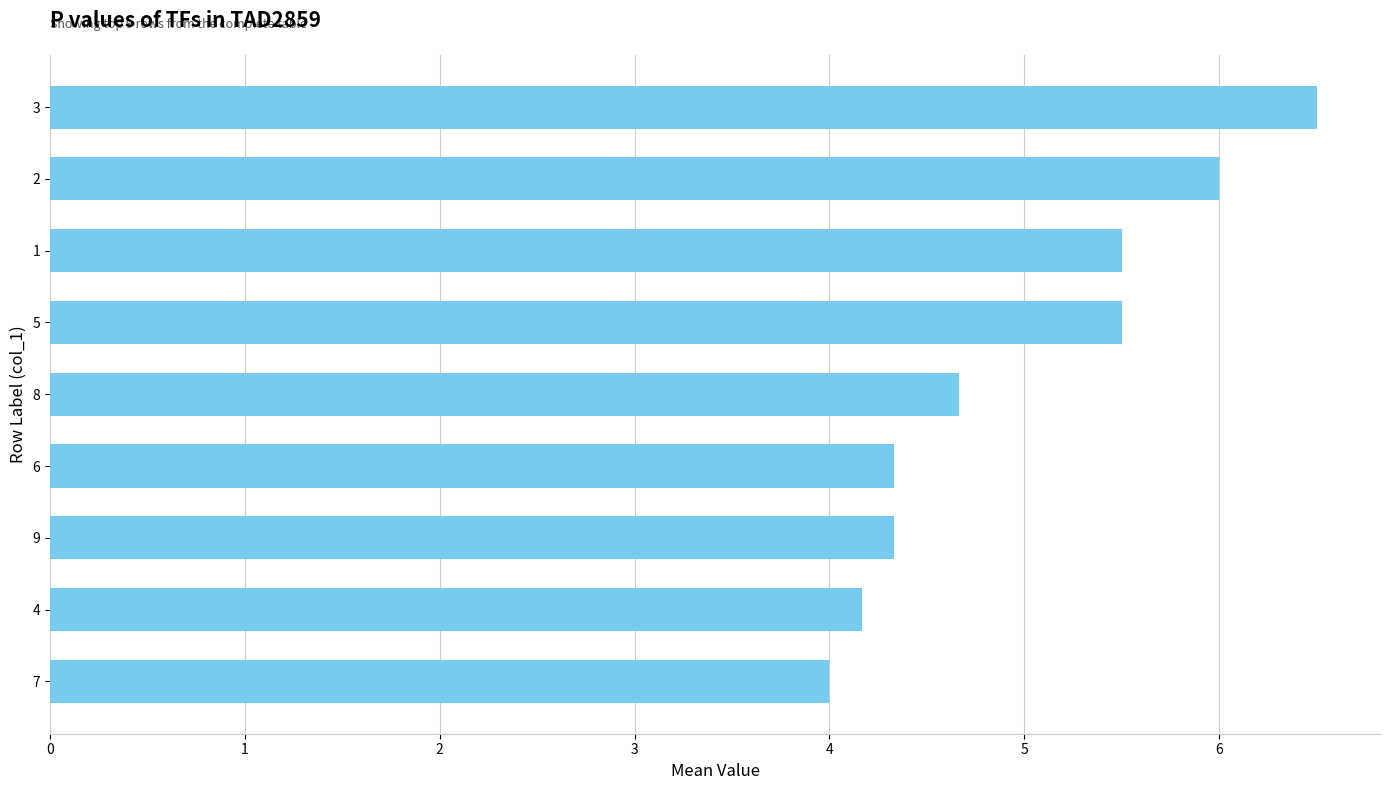

What is the approximate value at 8?

4.7